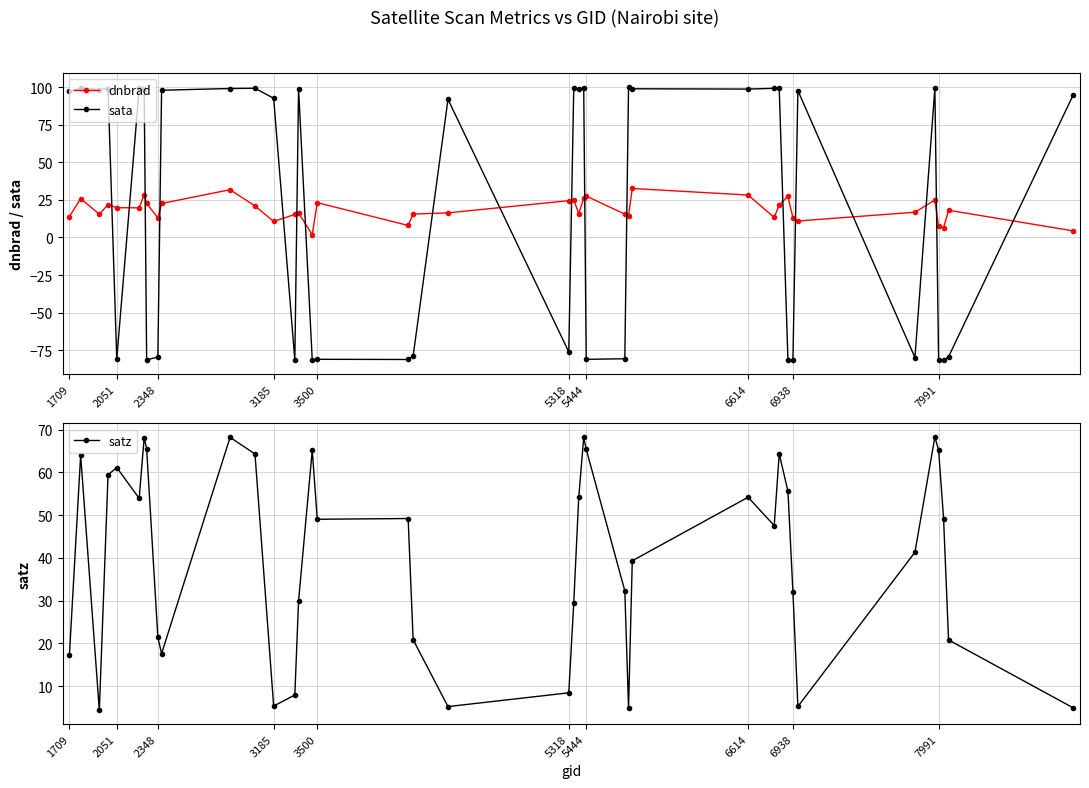

What is the difference between the maximum and second lowest values in the dnbrad series?

28.2